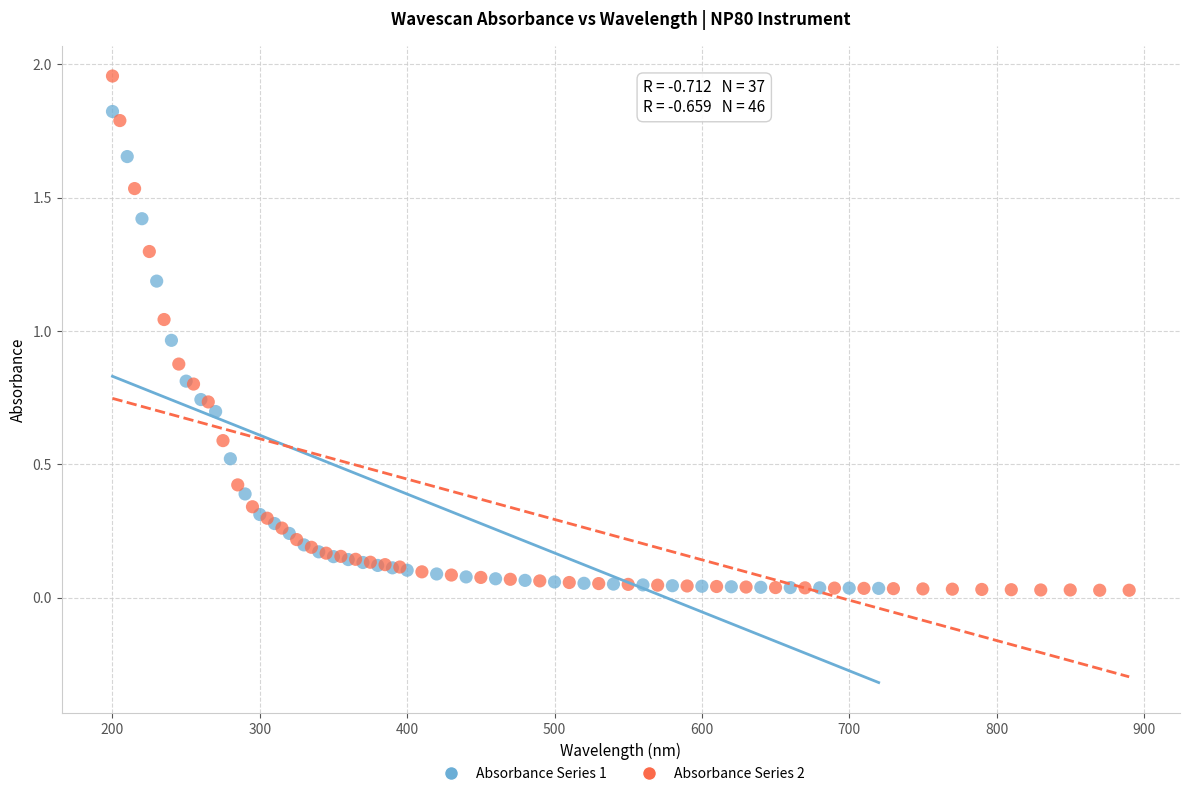

Which series has the largest Y range (max minus min)?

Absorbance Series 2